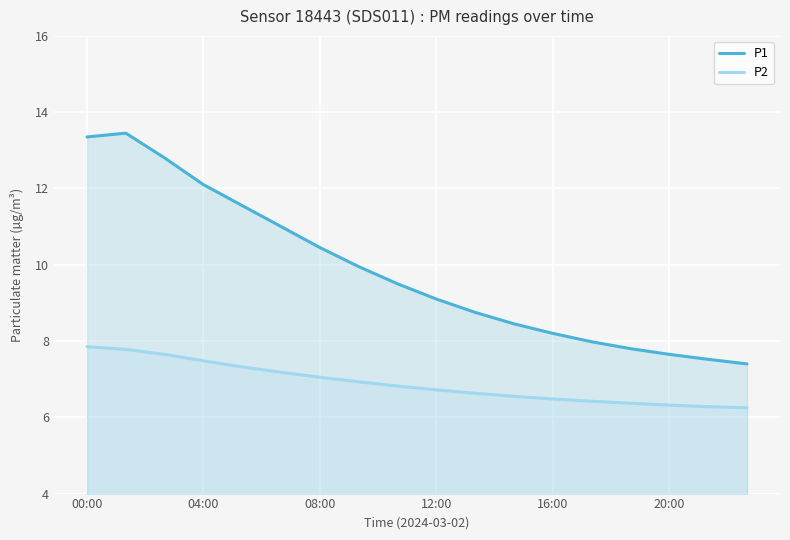

What is the minimum value shown in the chart?

6.2